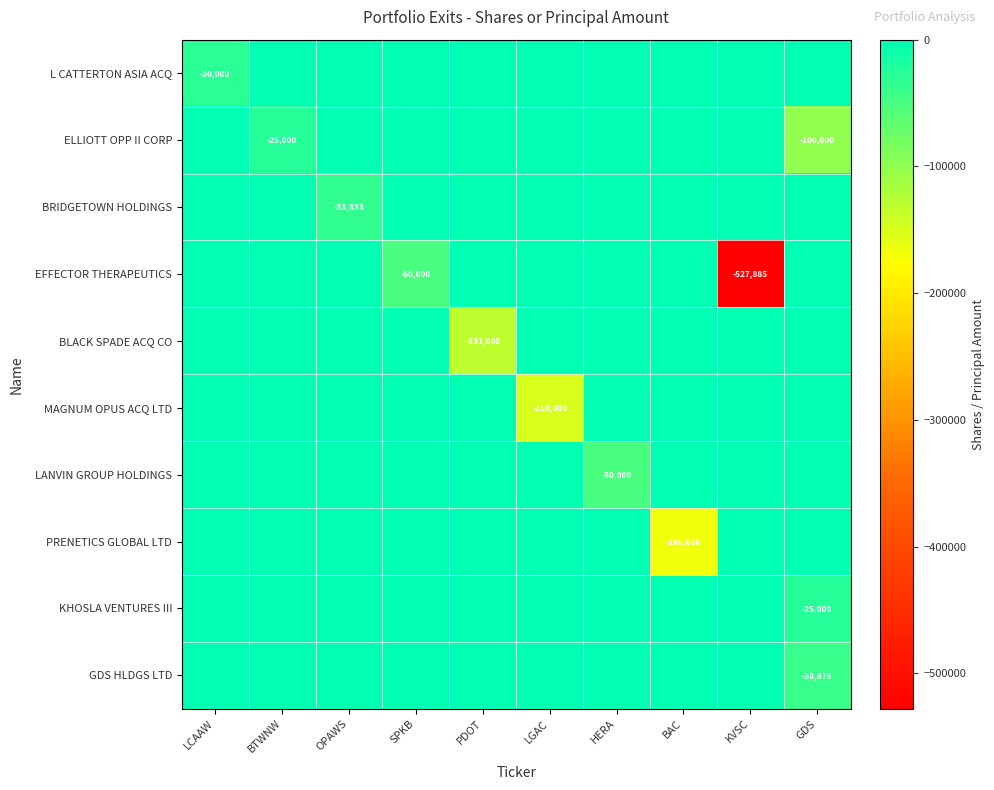

True or false: ELLIOTT OPP II CORP has a value of -175897 at GDS.

False